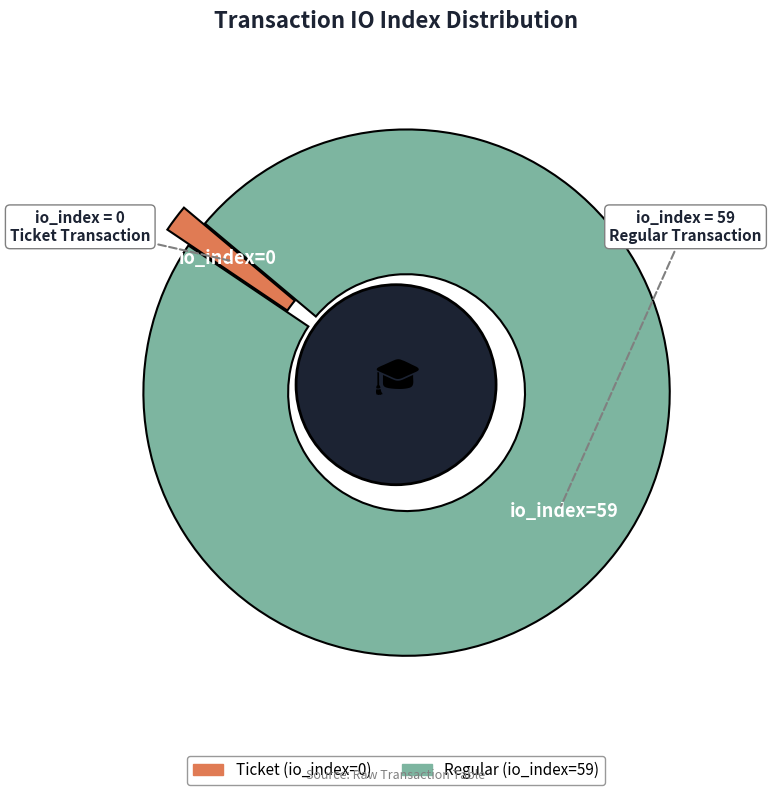

Rank the categories by value from highest to lowest.

Regular (io_index=59), Ticket (io_index=0)